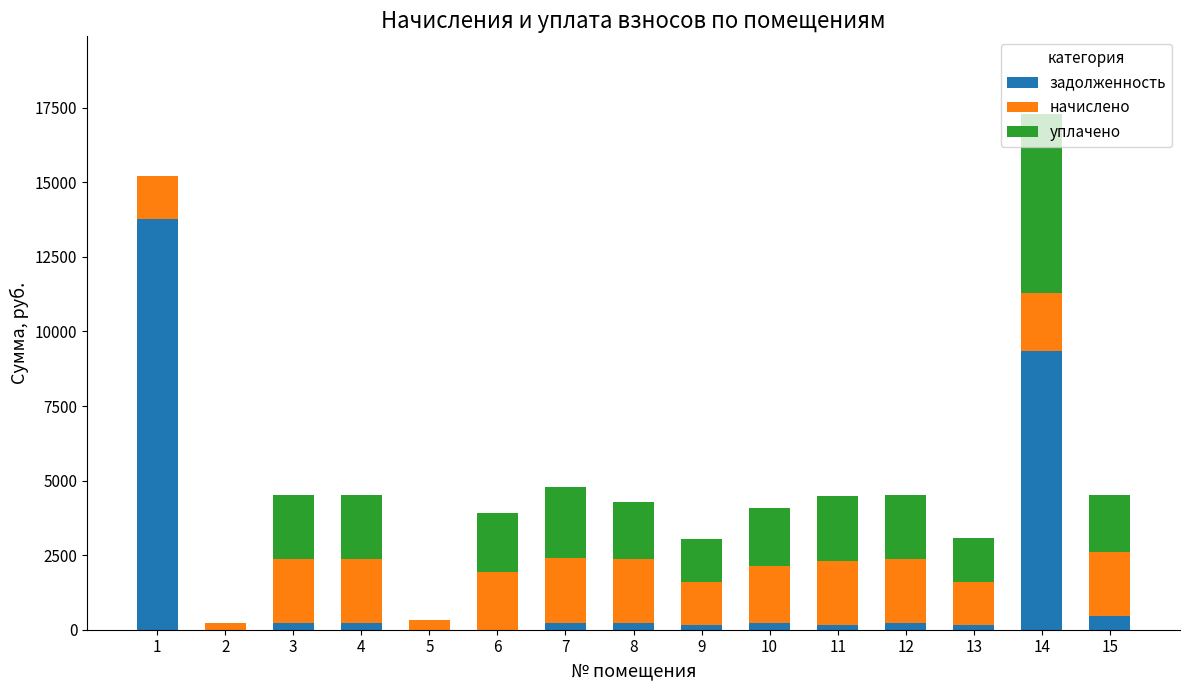

What is the total value across all series at 1?

15220.1